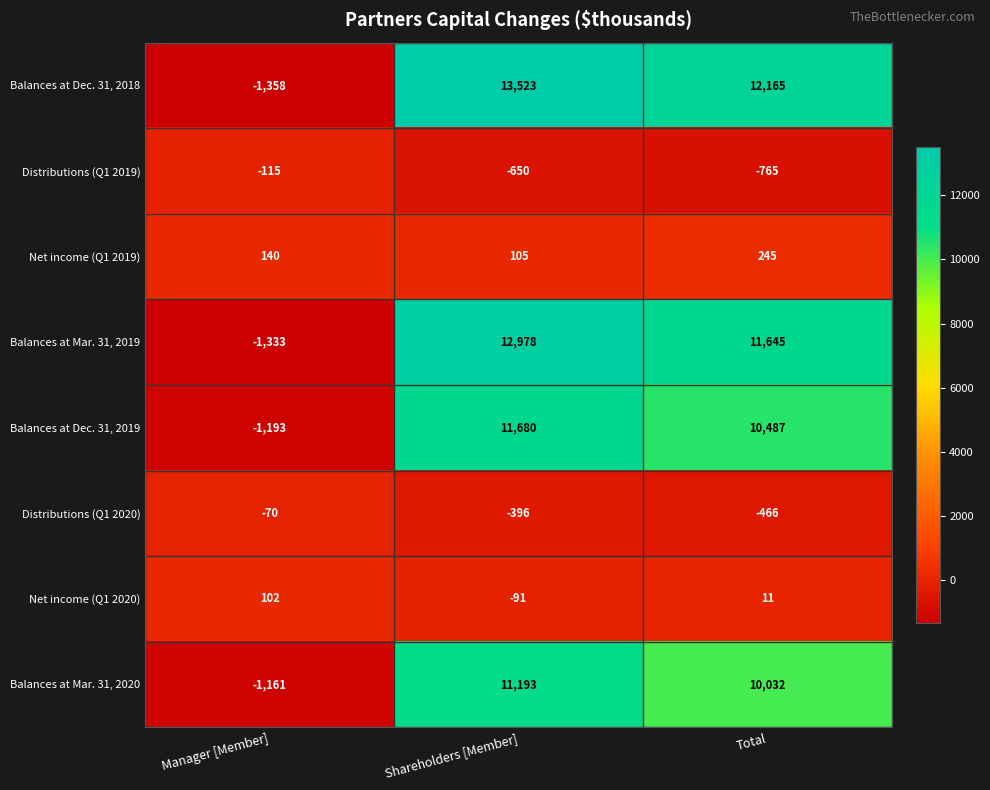

At how many categories does at least one series exceed 6830?

2